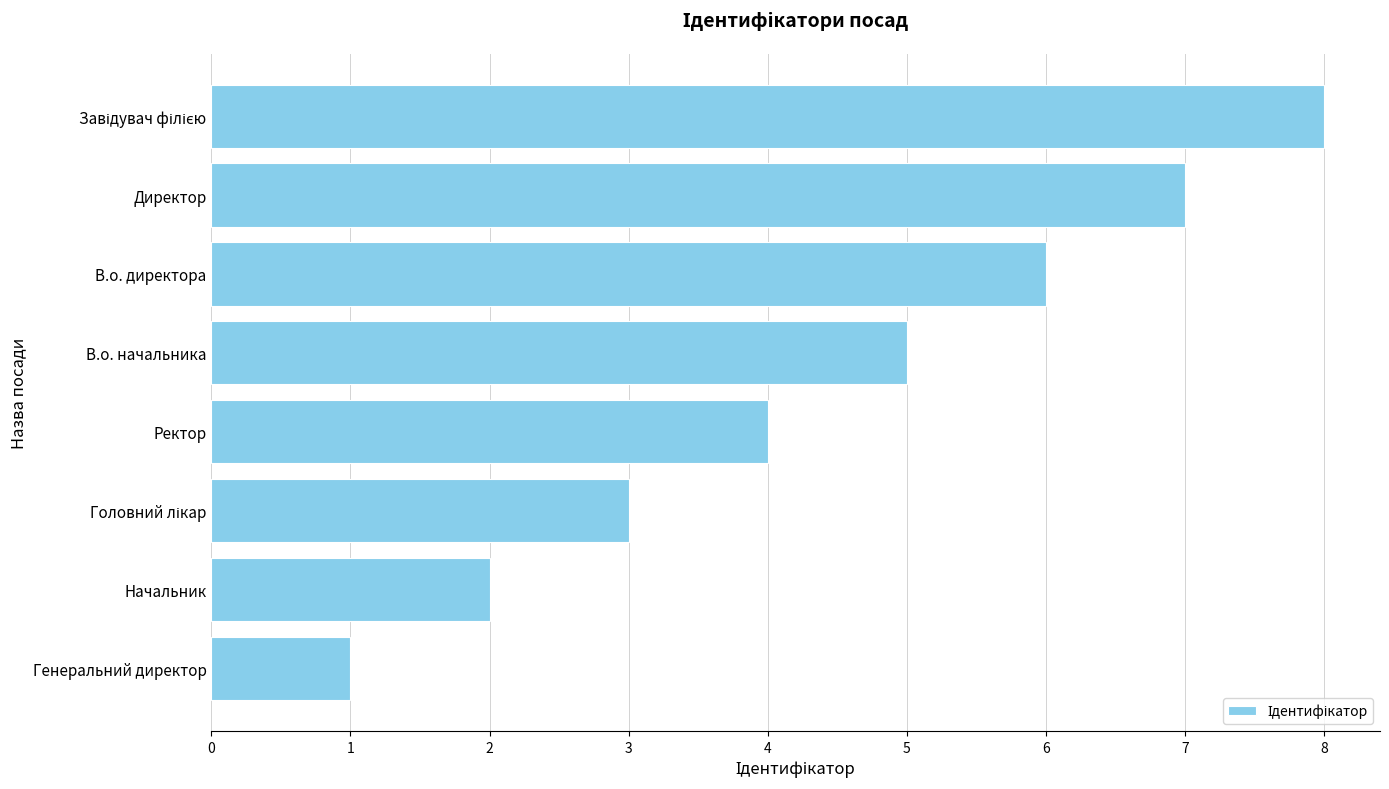

True or false: the data shows 1 at Генеральний директор.

True